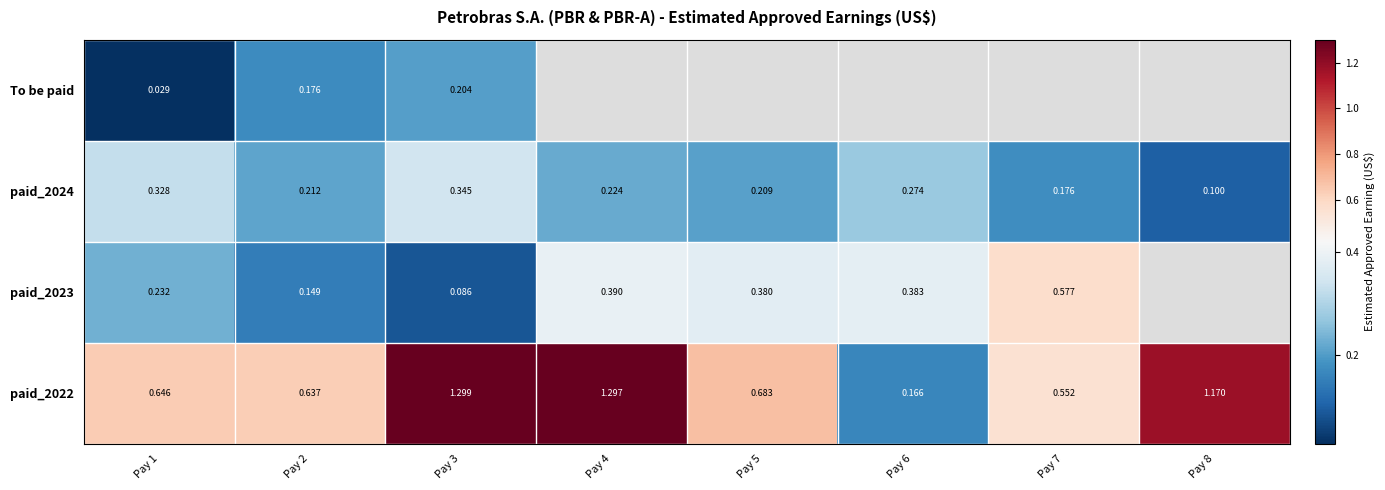

At which label does paid_2024 reach its peak?

Pay 3